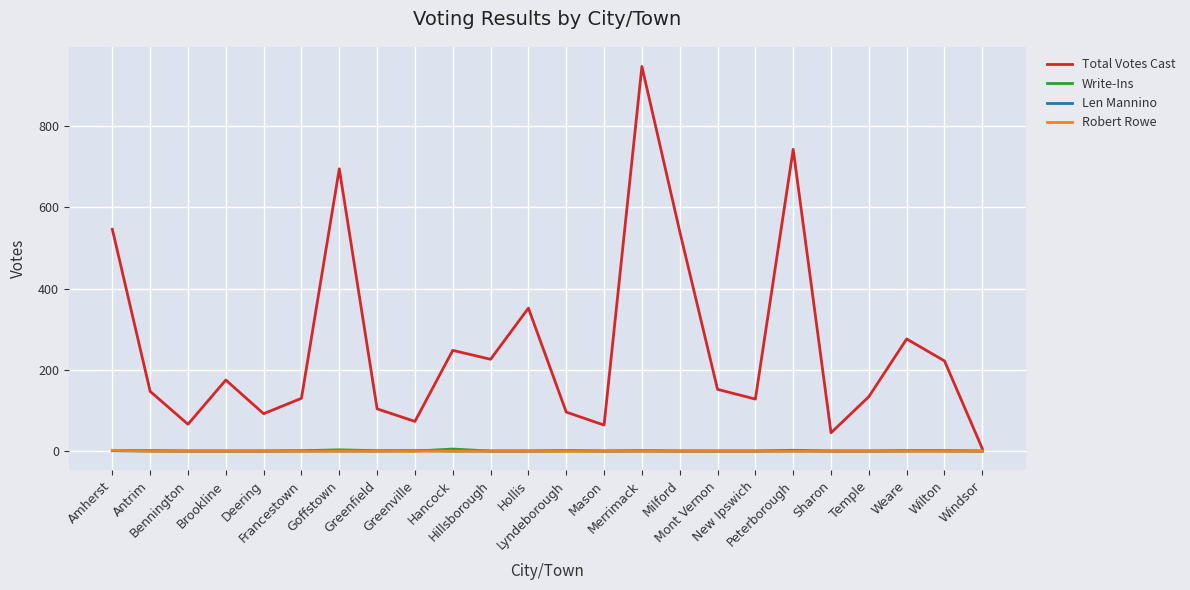

What position from the right is Mason?

11